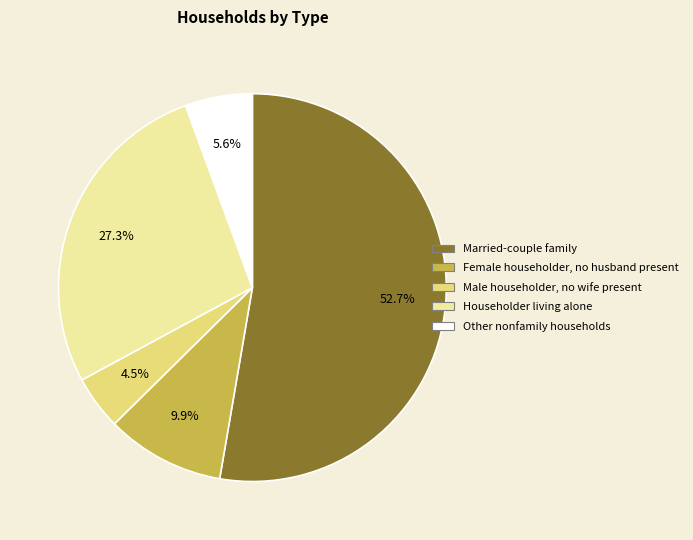

To the nearest percent, what is the difference between the largest and smallest slice percentages?

48%